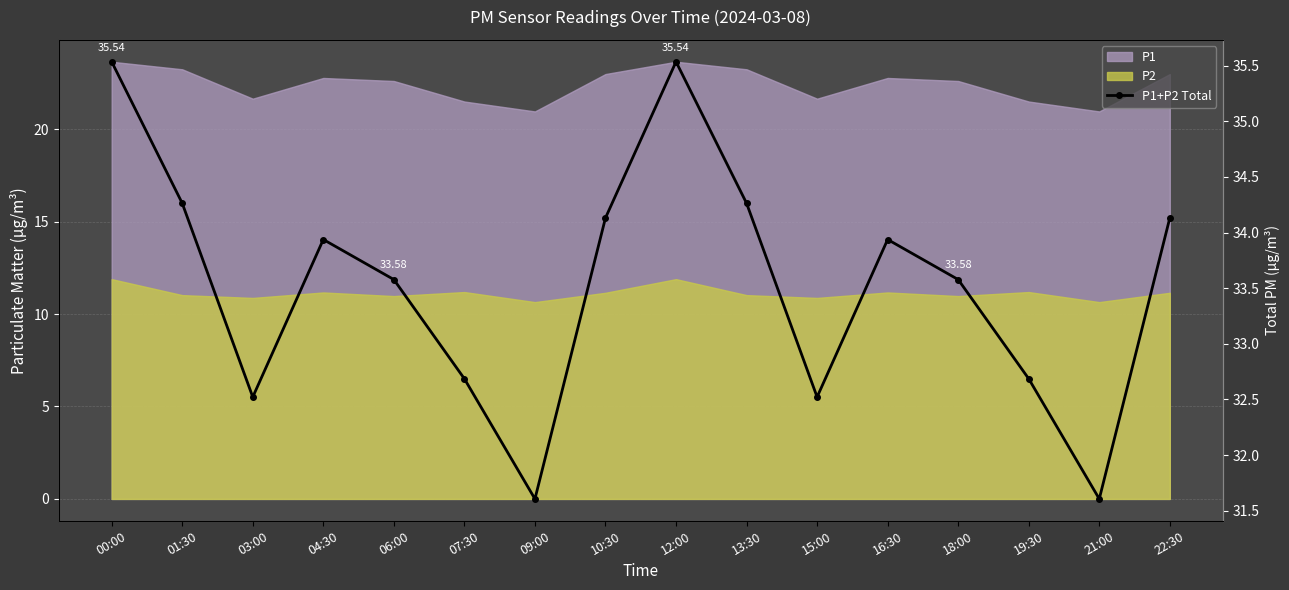

At which category does the data reach its first local valley?

03:00